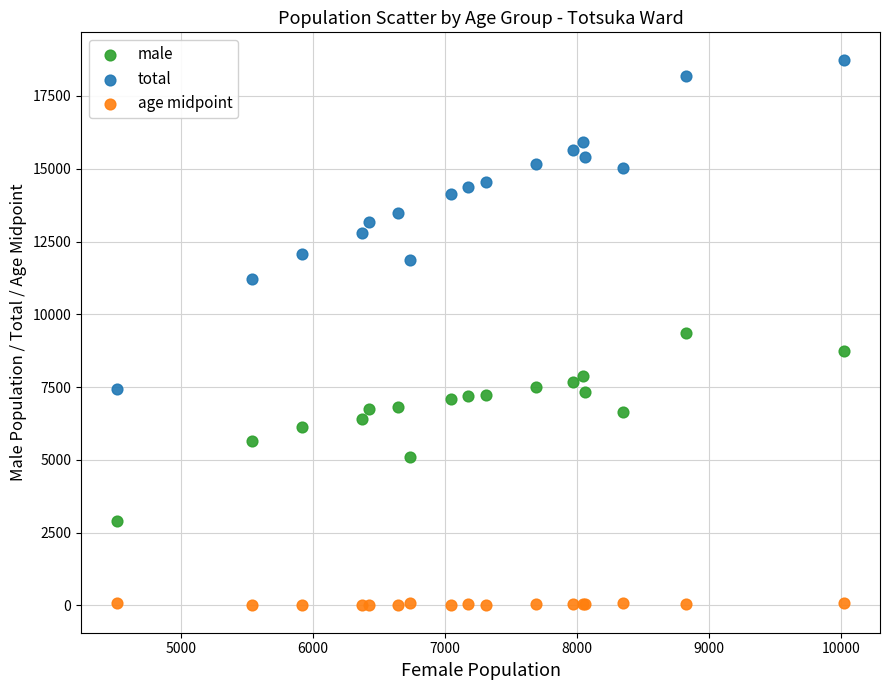

Which series contains the highest Y value?

total